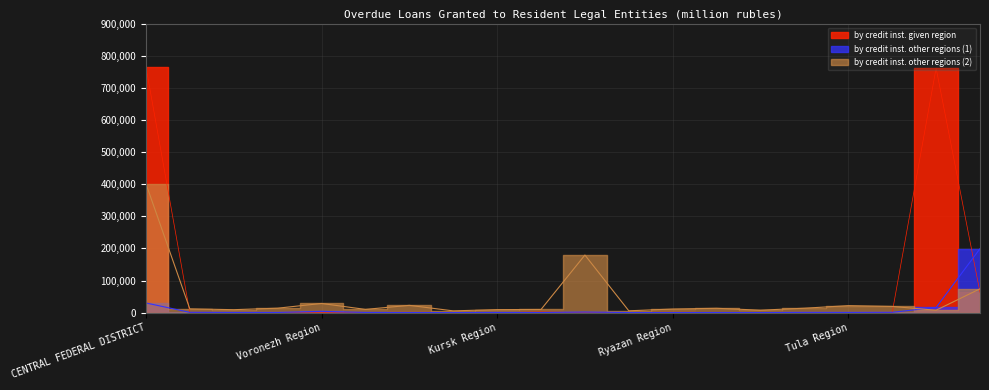

What are all the series names shown in the legend?

by credit inst. given region, by credit inst. other regions (1), by credit inst. other regions (2)